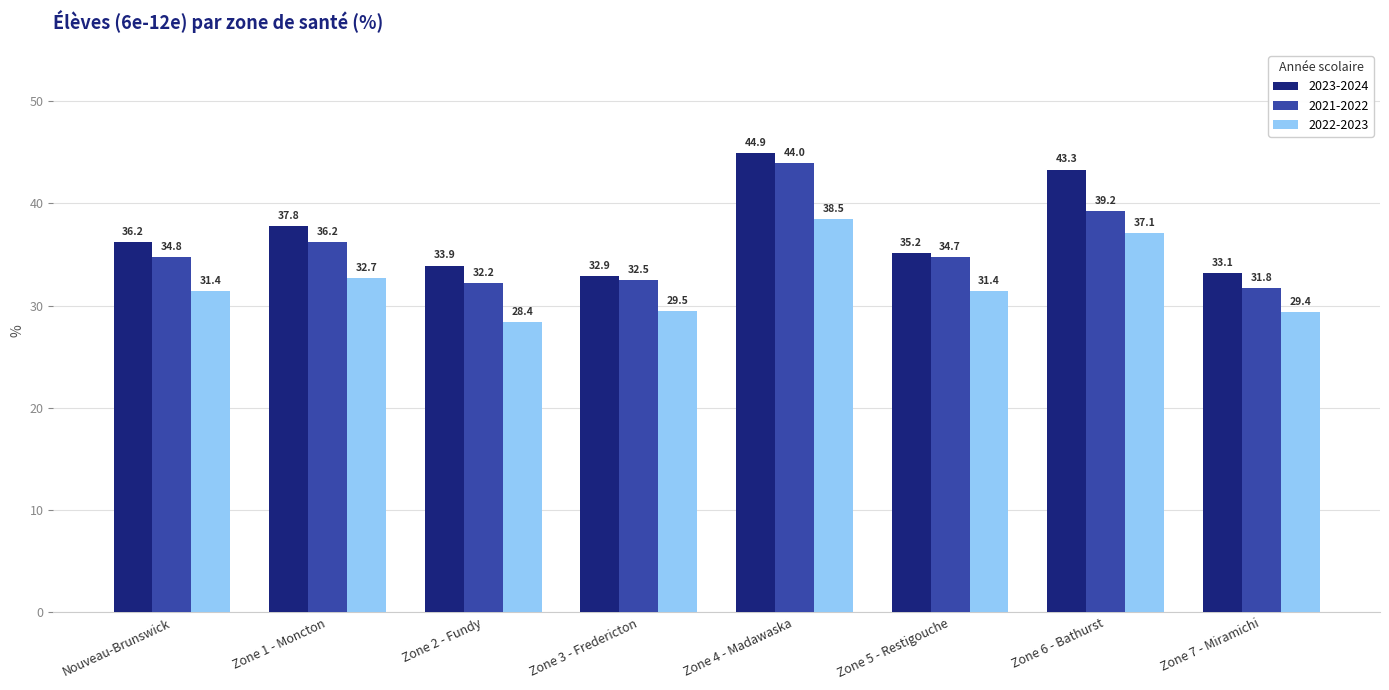

What is the spread (max minus min) of values at Zone 3 - Fredericton?

3.4